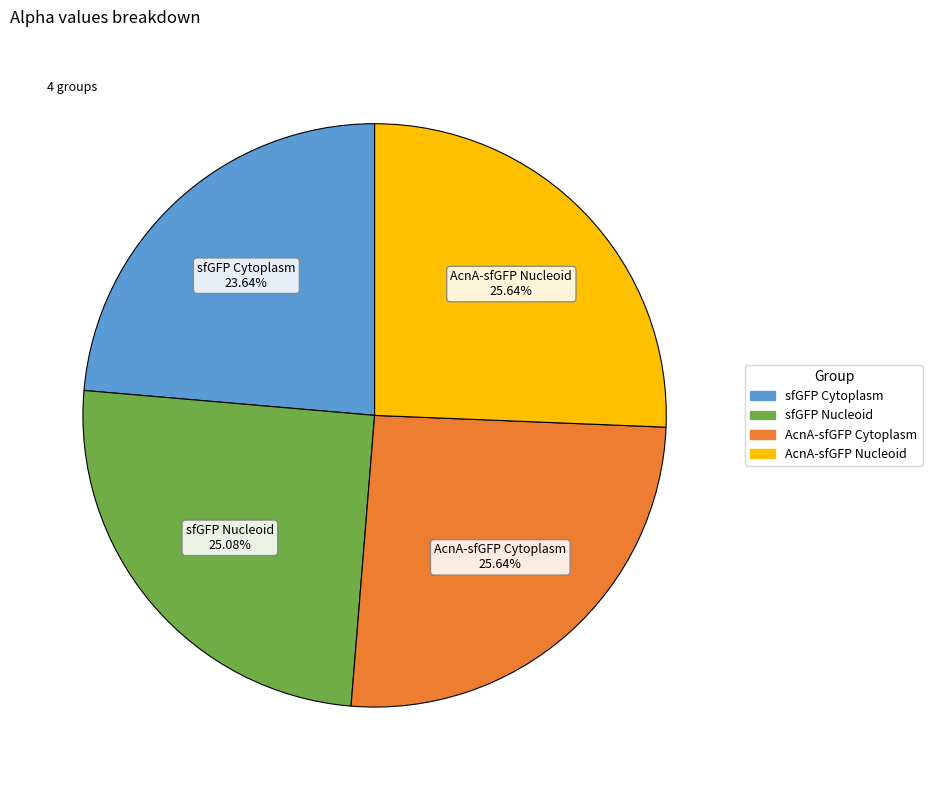

Which category has the smallest portion of the pie?

sfGFP Cytoplasm